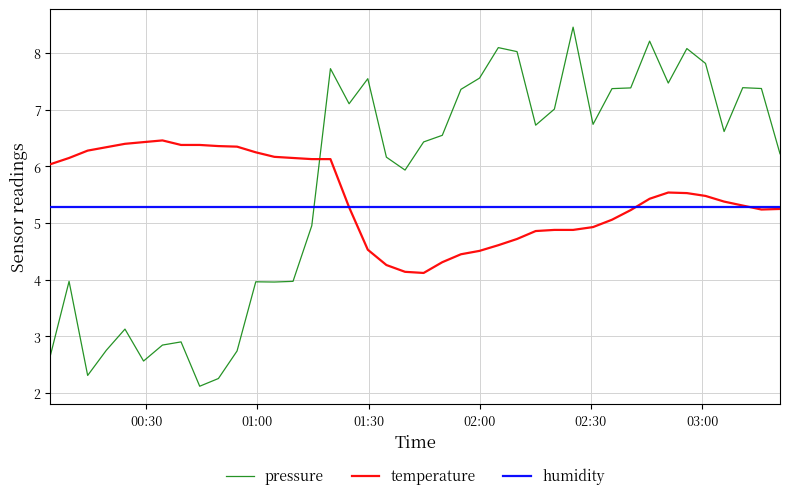

Which series has the largest range (max minus min)?

pressure